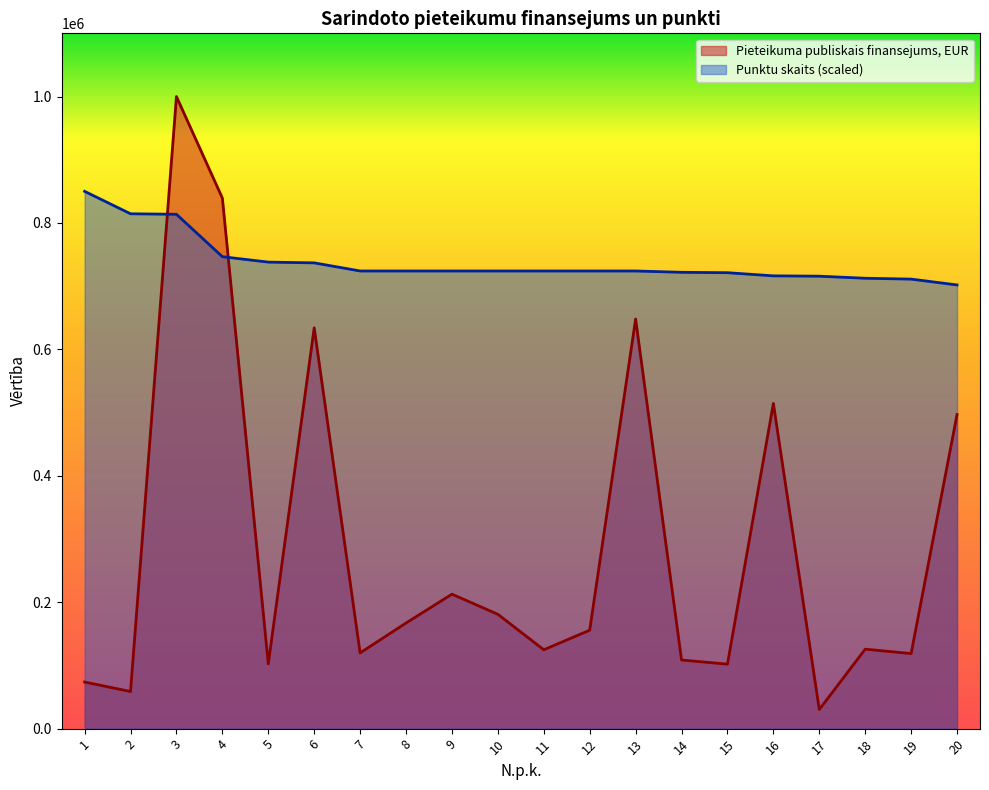

What is the maximum value for Pieteikuma publiskais finansejums, EUR?

1000000.0